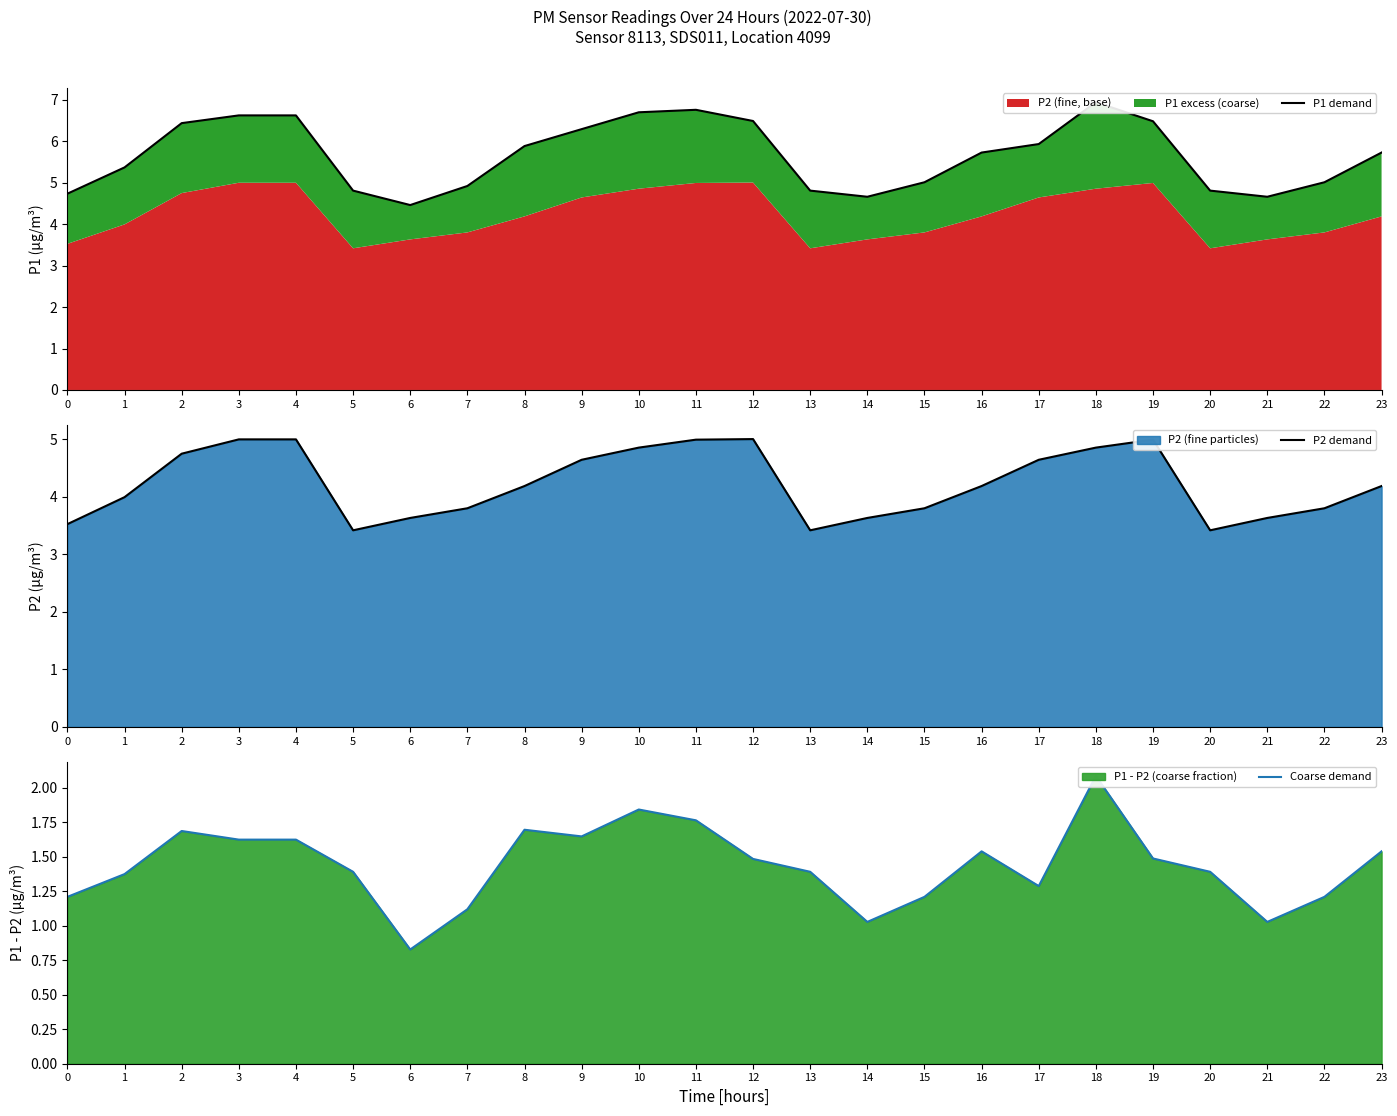

What is the lowest value of the P2 demand series?

3.4